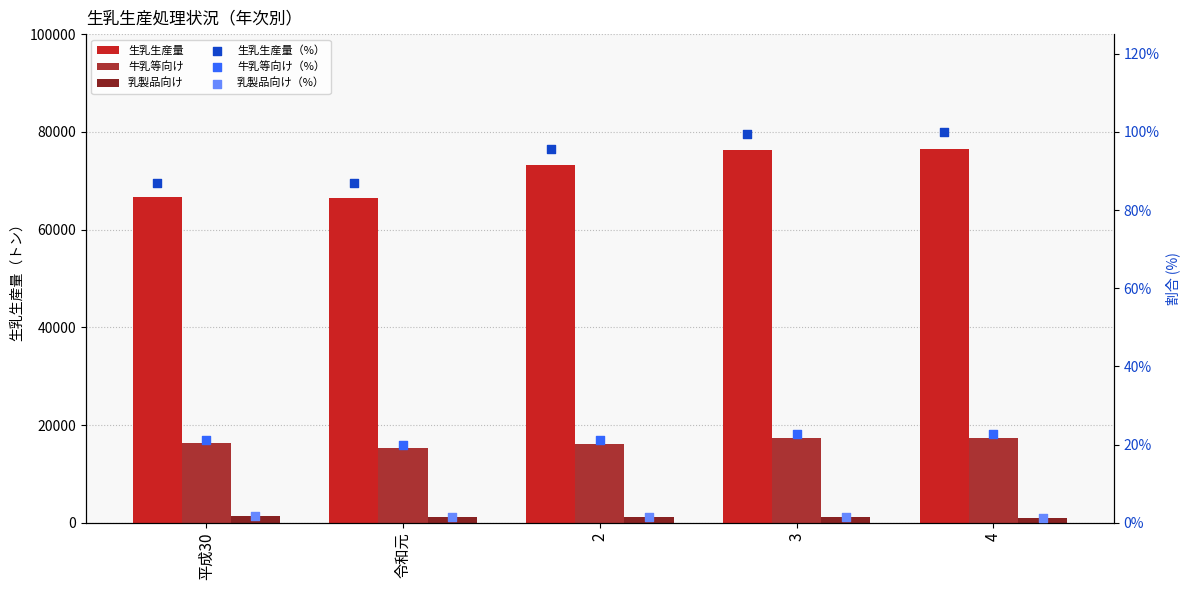

Which series has the largest Y range (max minus min)?

生乳生産量